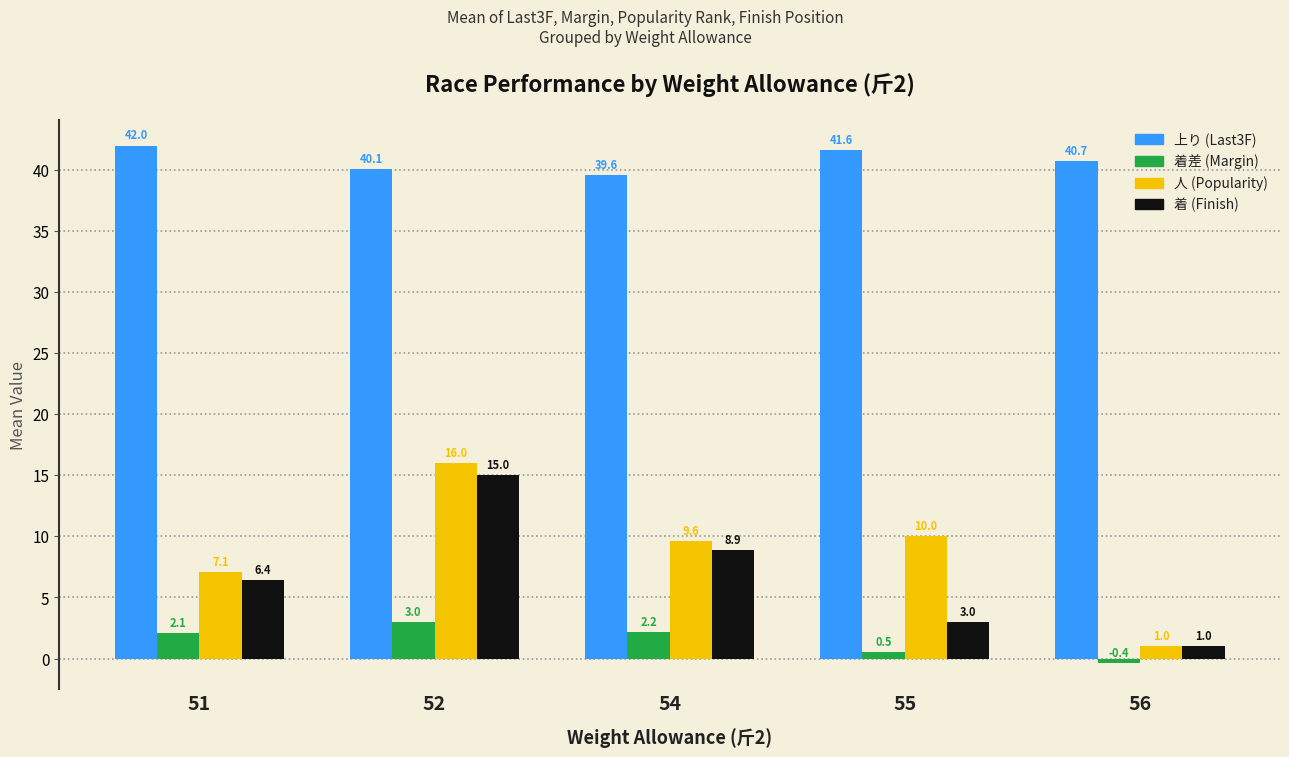

Between 51 and 55, which series saw the biggest shift?

着 (Finish)